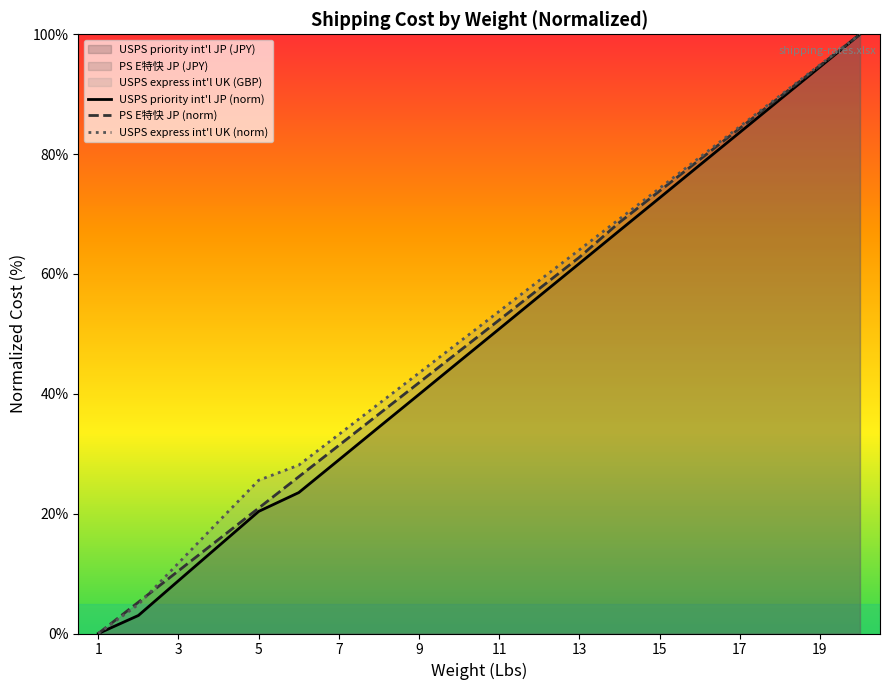

At how many categories does at least one series exceed 10?

18